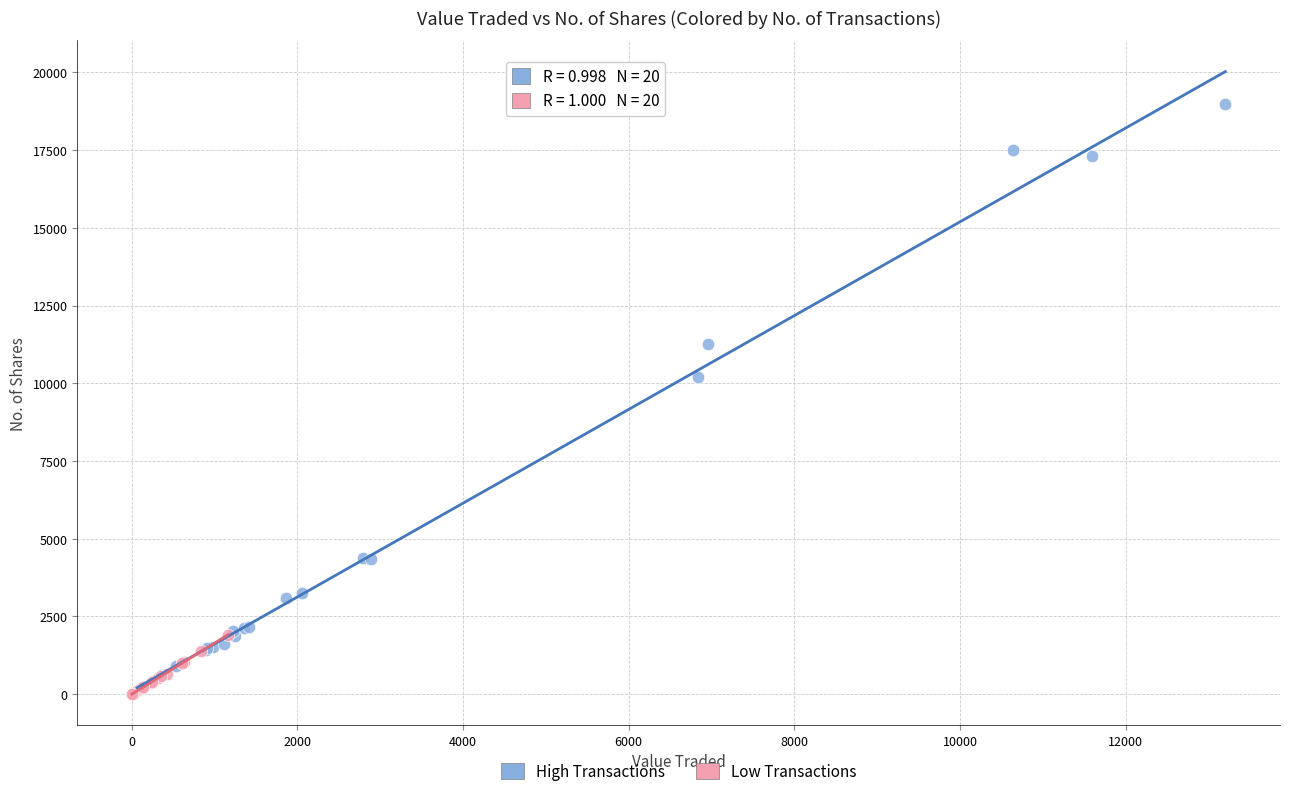

Which series has the widest spread of Y values?

High Transactions